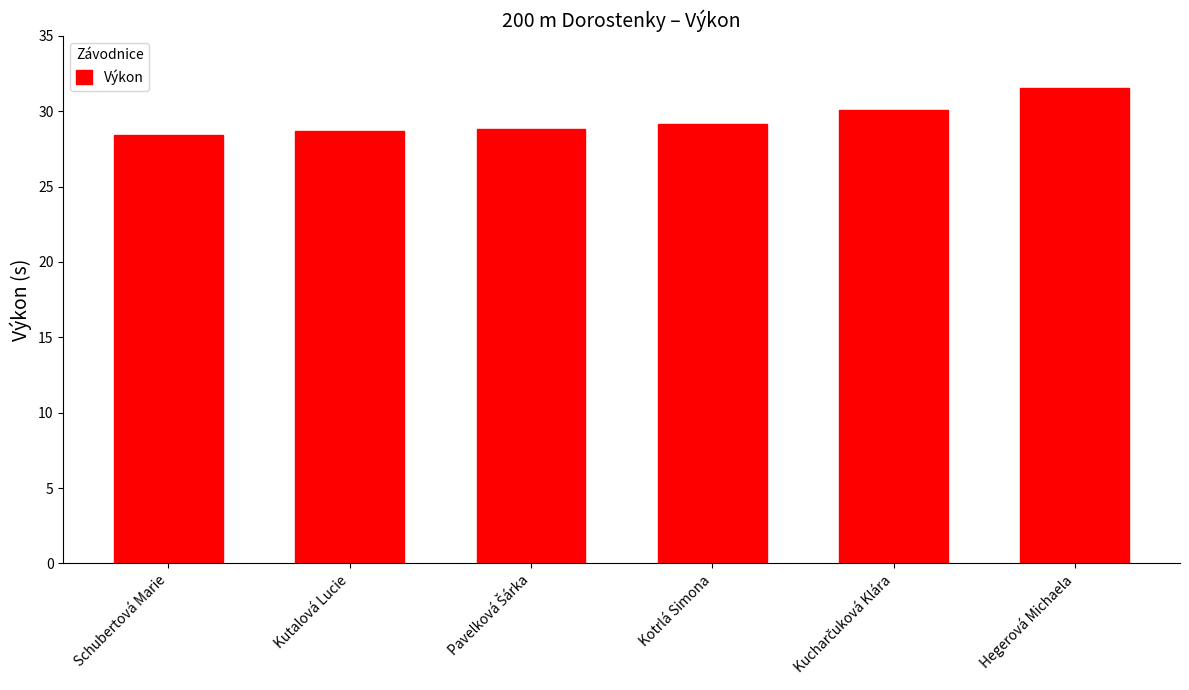

Are the bars grouped side by side (vs. stacked)?

No